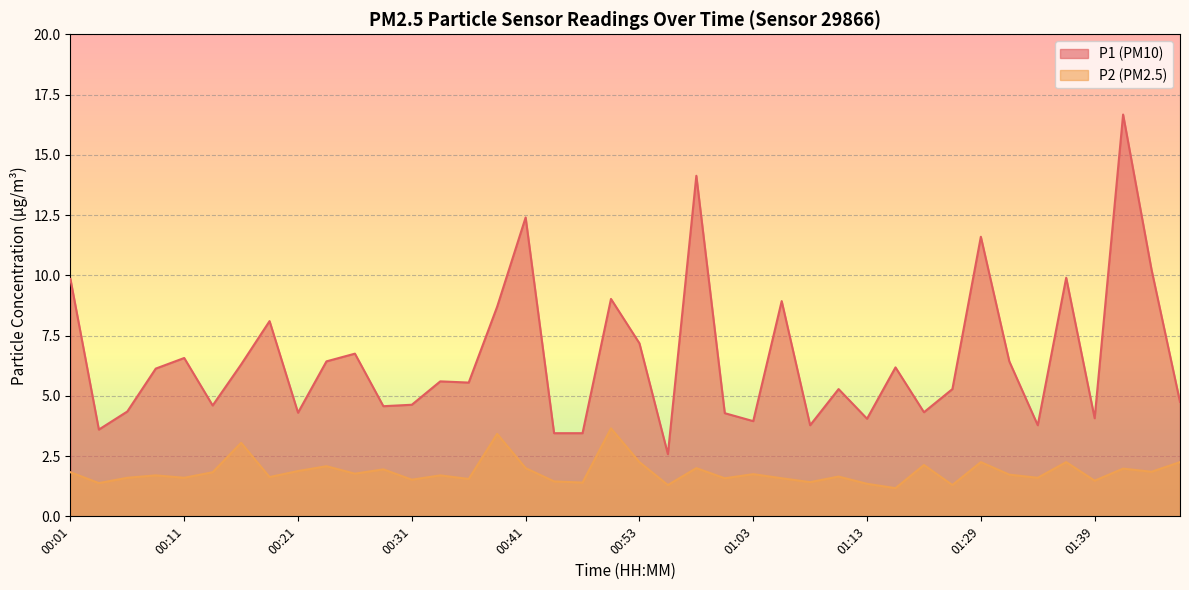

Between 00:21 and 01:29, which is larger?

01:29